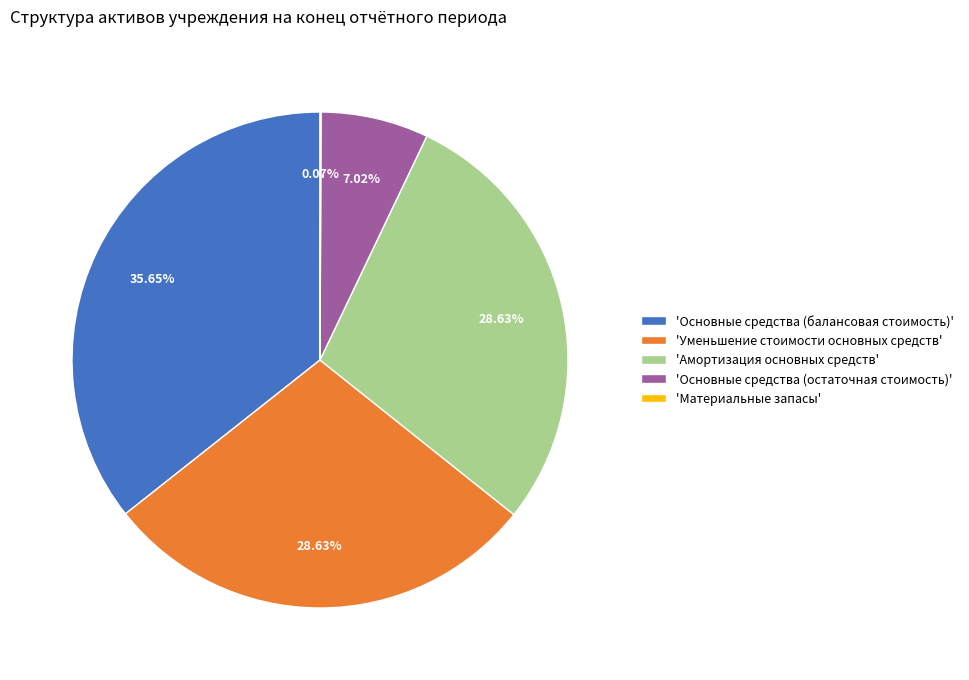

Does any single category account for the majority?

No